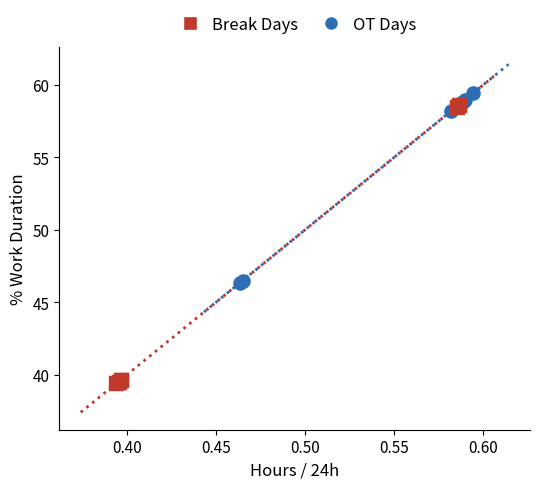

Which series has the widest spread of Y values?

Break Days